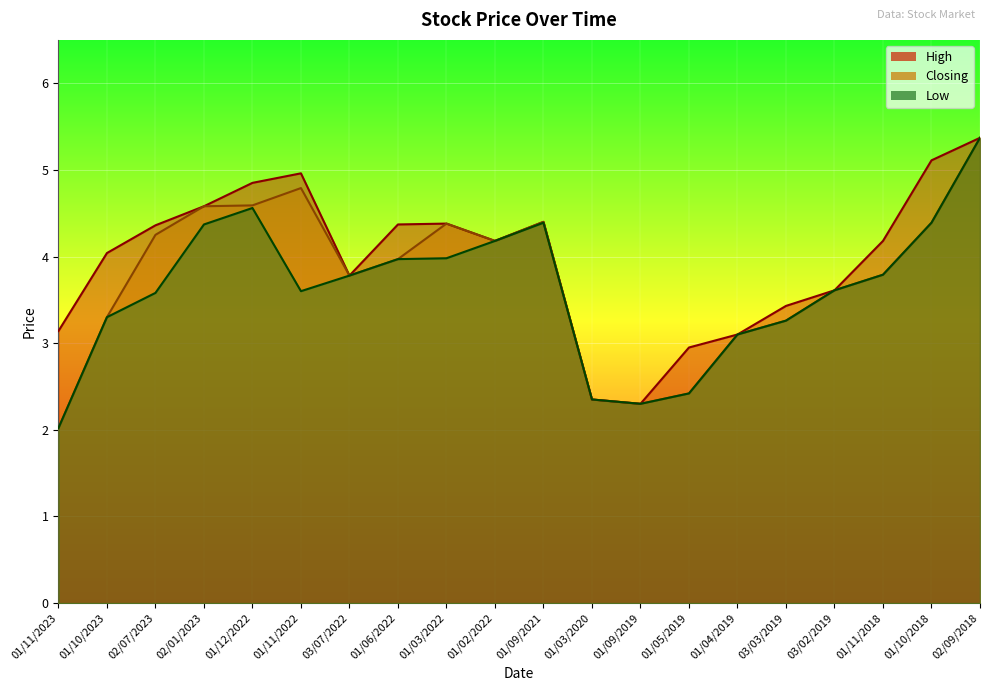

How many lines are shown in the chart?

3